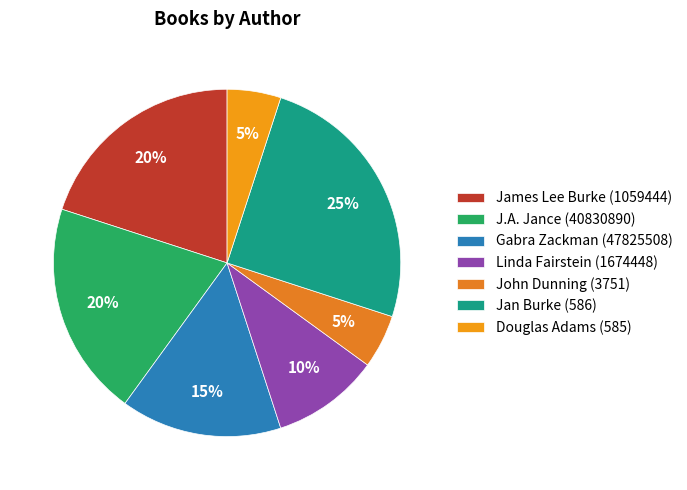

Count the number of slices in the pie.

7